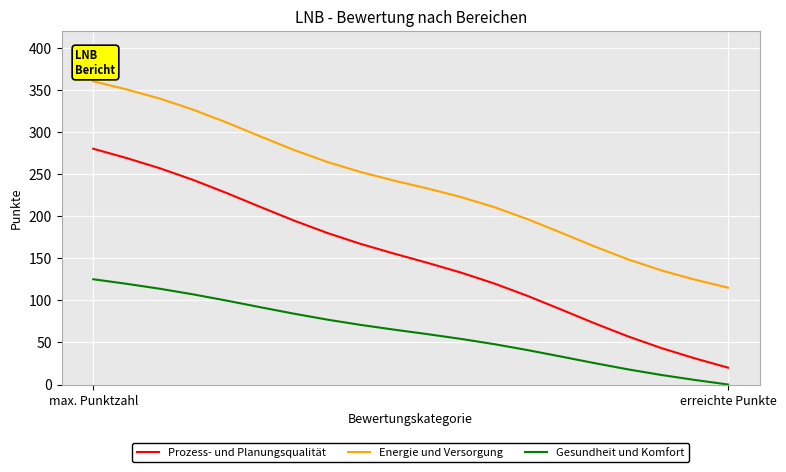

True or false: Energie und Versorgung and Gesundheit und Komfort cross at least once.

False